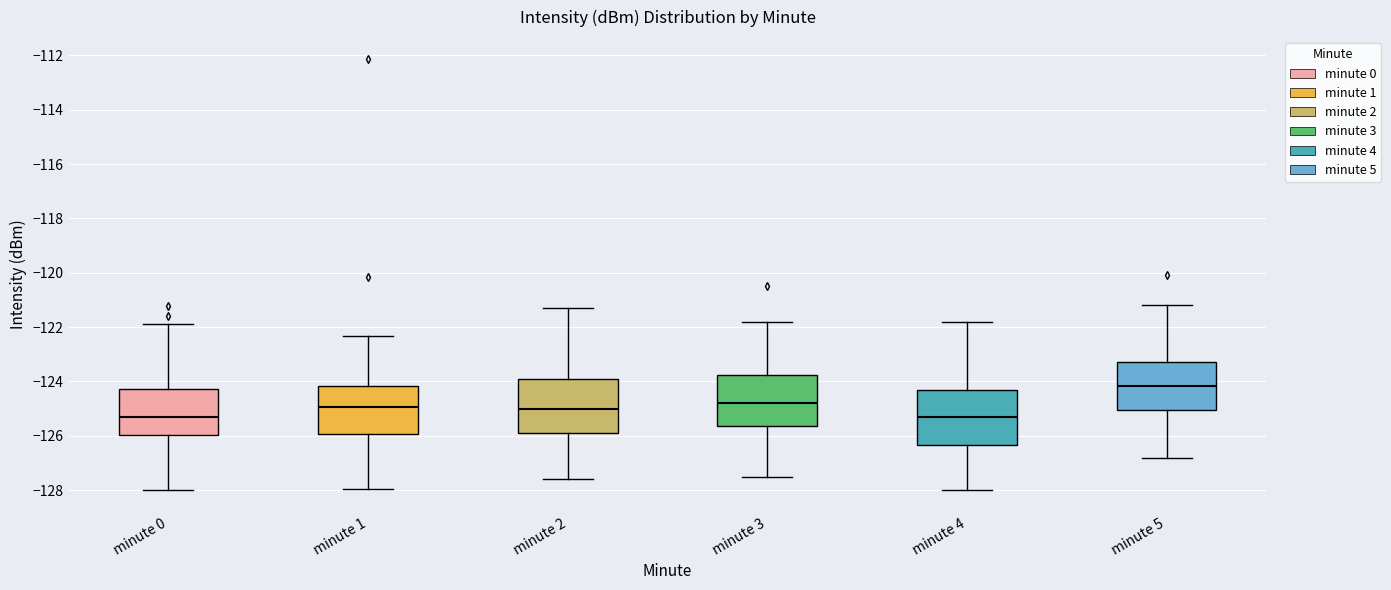

Reading left to right, transcribe this box plot: for each box, give where its median line is, the range the box spans, and where its two whiskers end, as read against the y-axis. The values are not printed on the chart, so give them approximately, as read against the axis.

minute 0: median -125.4, box -126.0 to -124.2, whiskers -128.0 to -121.8
minute 1: median -125.0, box -126.0 to -124.2, whiskers -128.0 to -122.4
minute 2: median -125.0, box -125.8 to -124.0, whiskers -127.6 to -121.2
minute 3: median -124.8, box -125.6 to -123.8, whiskers -127.4 to -121.8
minute 4: median -125.2, box -126.4 to -124.4, whiskers -128.0 to -121.8
minute 5: median -124.2, box -125.0 to -123.2, whiskers -126.8 to -121.2